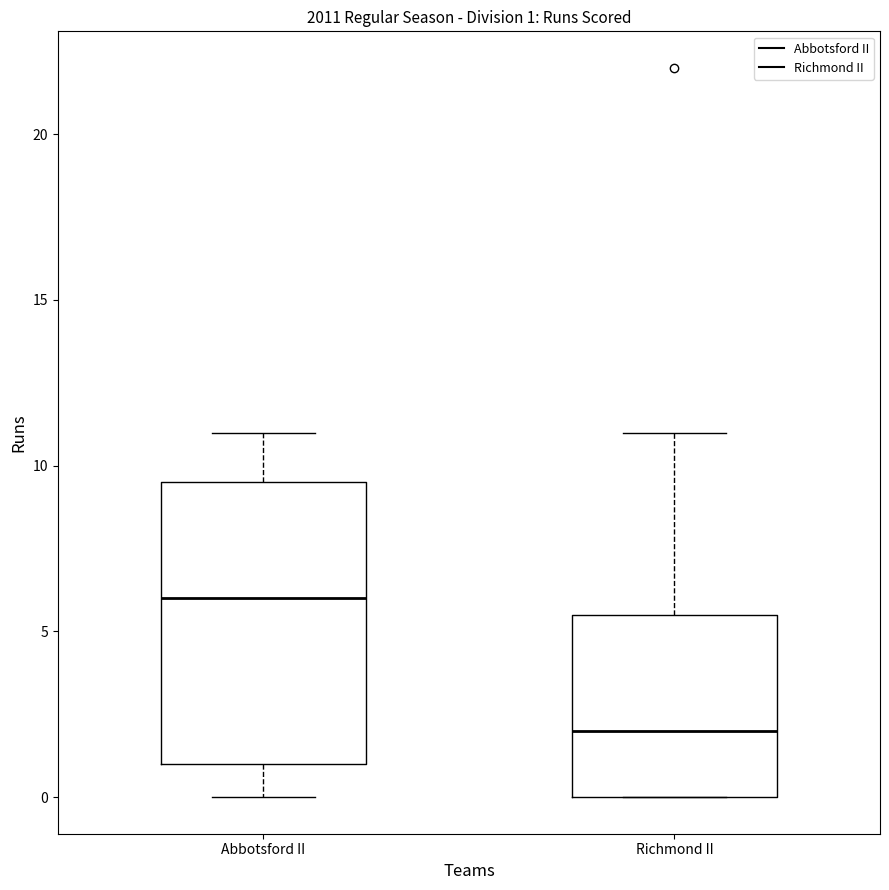

Which box's median line is the lowest?

Richmond II